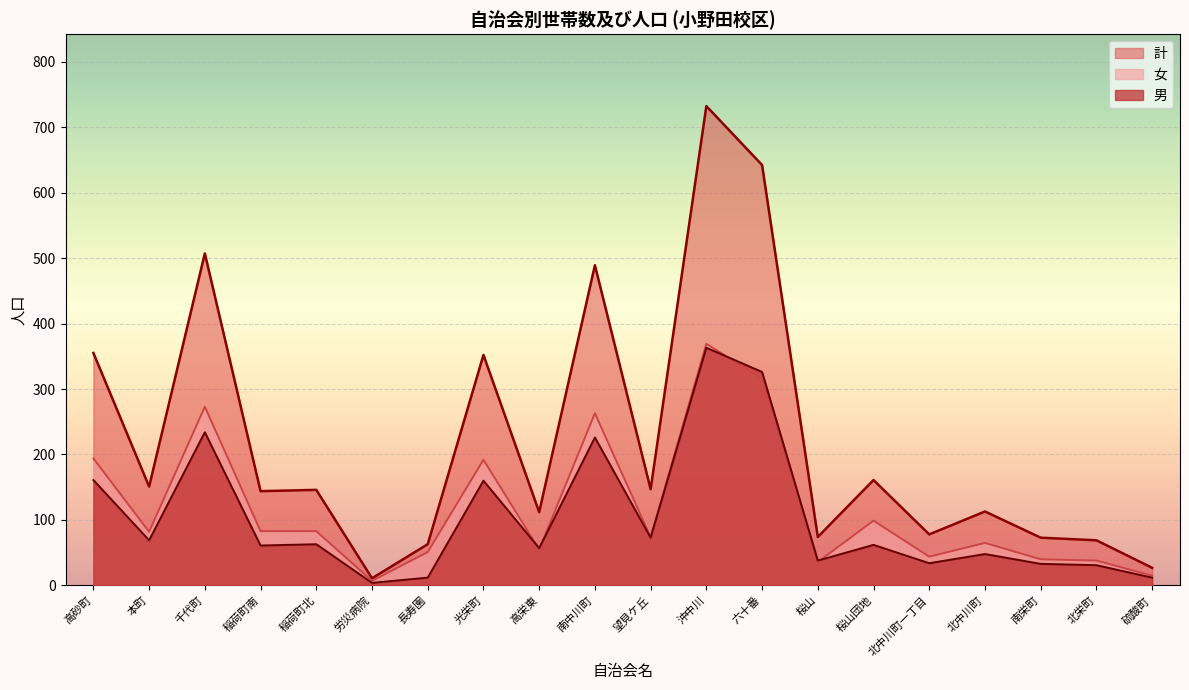

True or false: 計 has a value of 642 at 六十番.

True